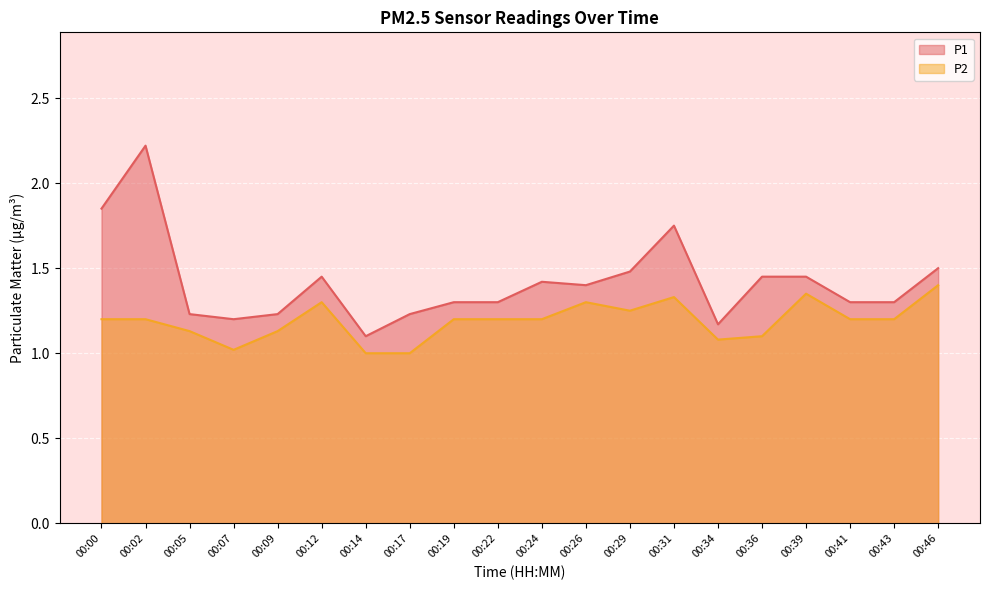

What is the value of the P2 point at the 13th from the left?

1.2